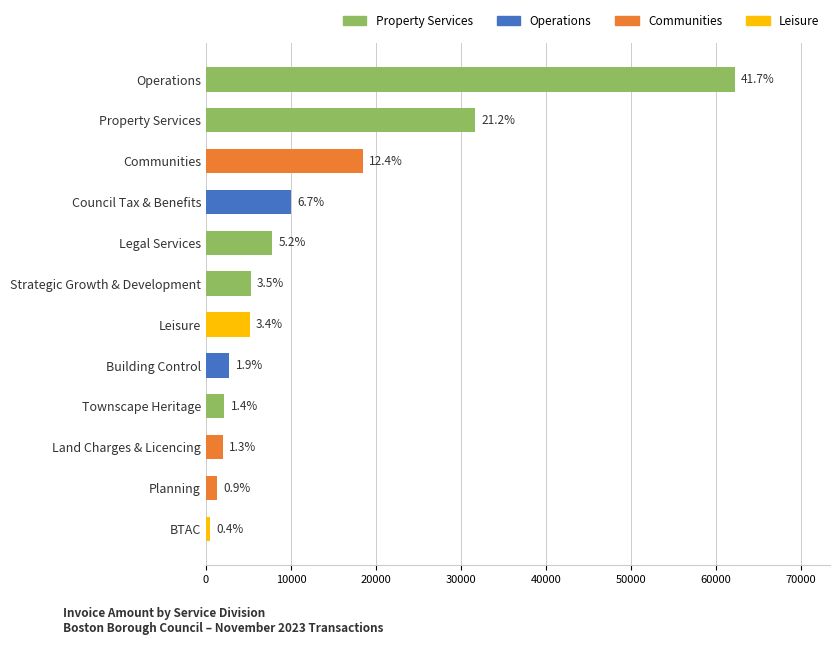

How many bars are there in total?

12